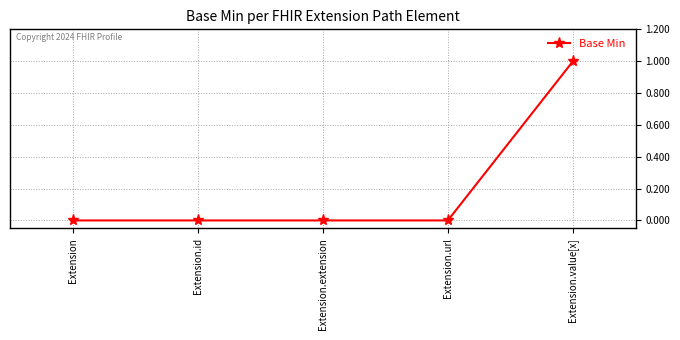

What is the label of the 2nd point from the left?

Extension.id